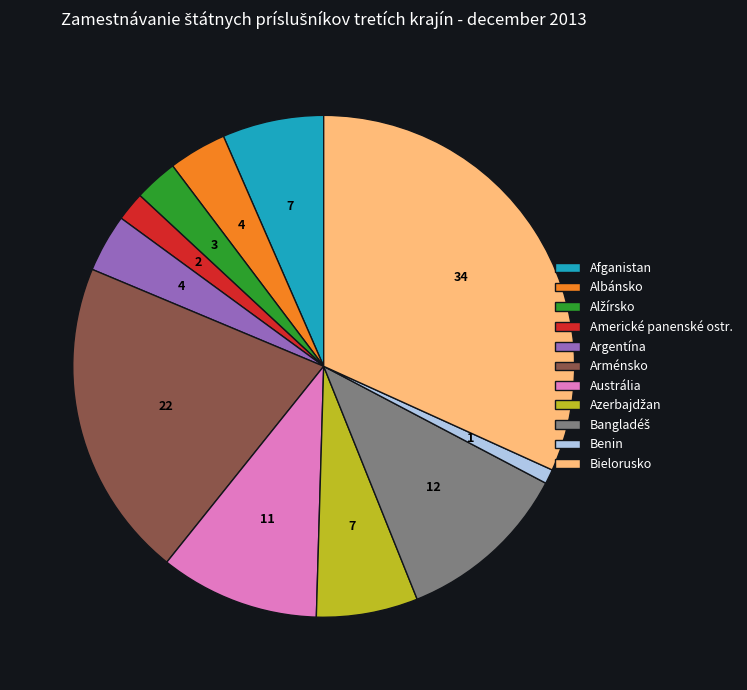

Is Argentína the majority of the pie?

No